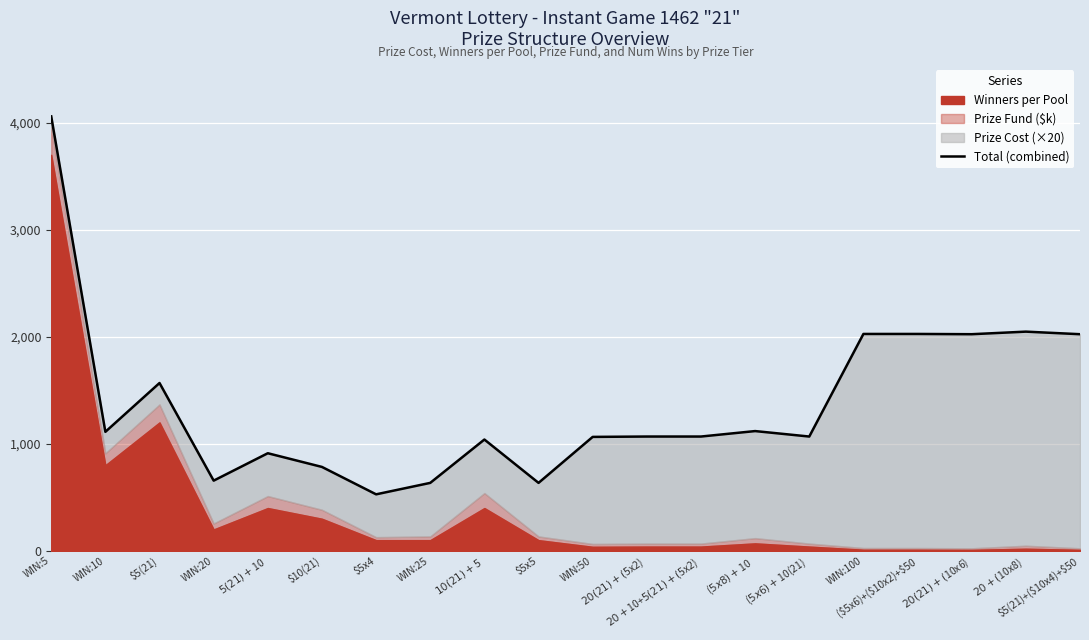

What is the value of the 14th point from the left?

1119.0